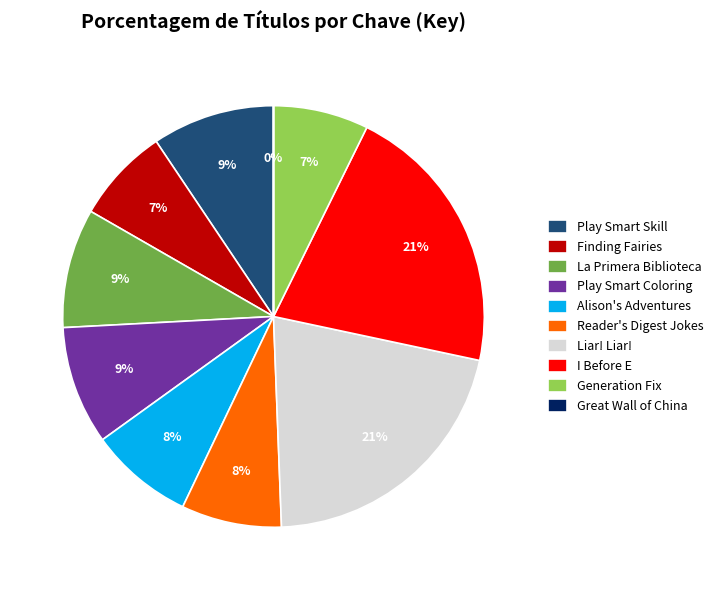

Does any single category account for the majority?

No